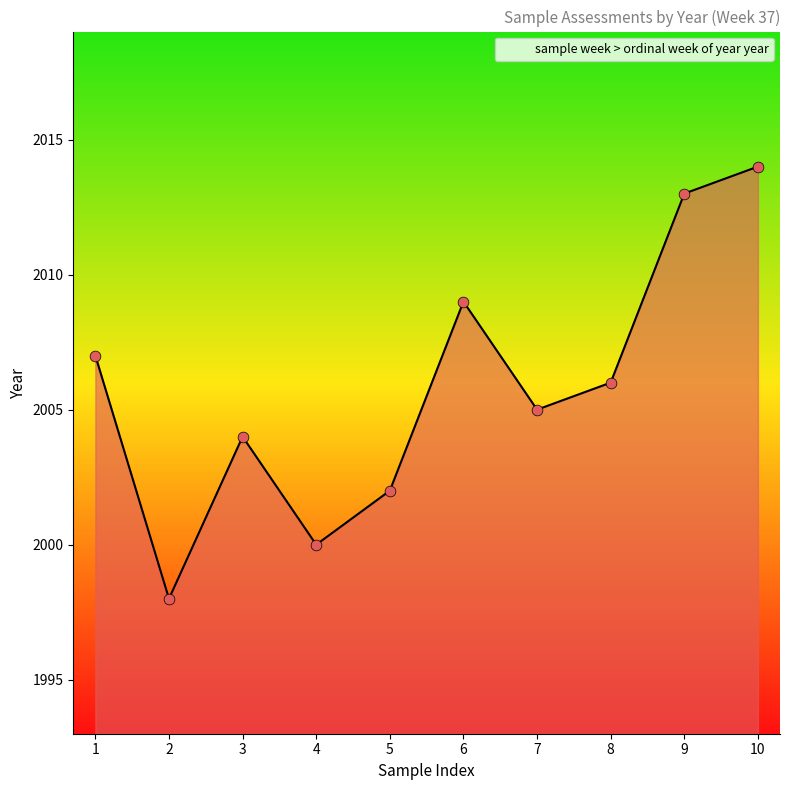

Approximately how many times larger is the value at 9 compared to 4?

1.0